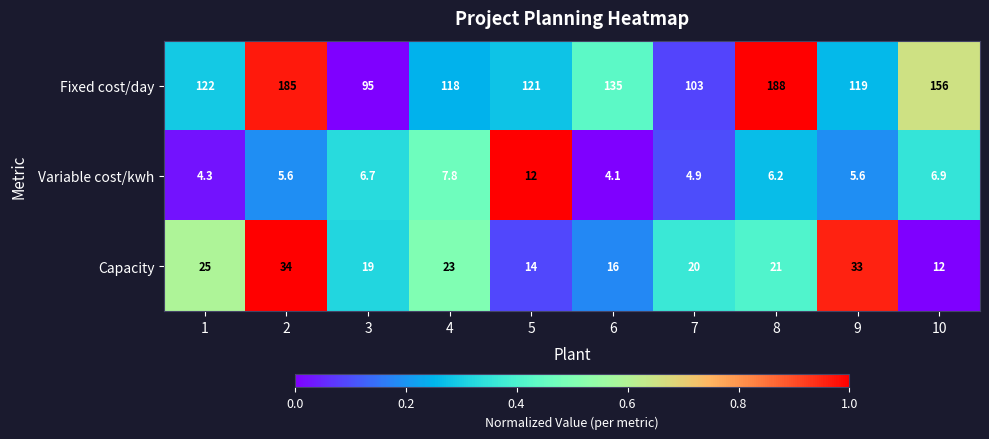

The Capacity series shows 5.5 at 6. True or false?

False